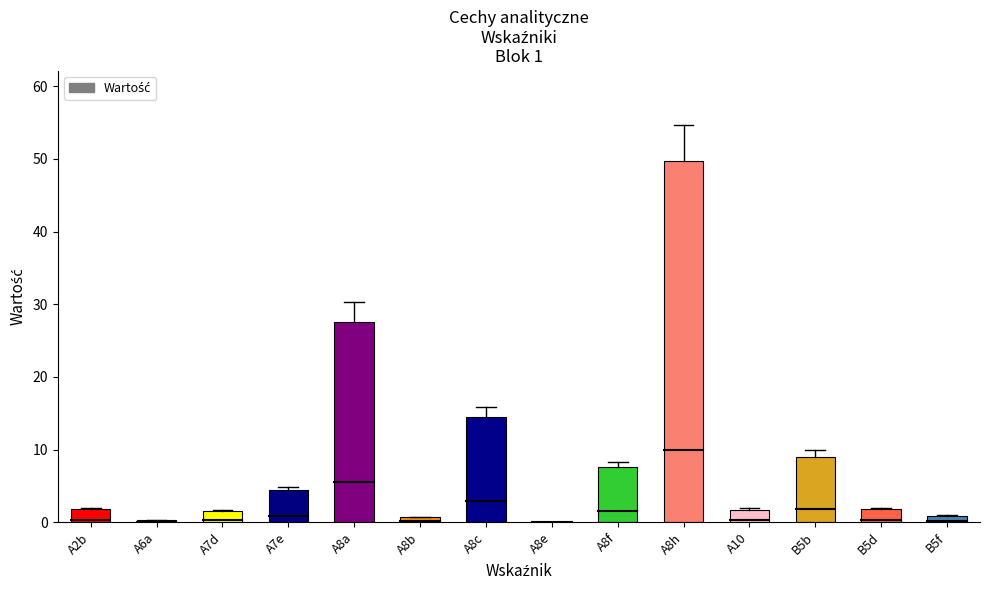

Which category has the highest value across all series?

A8h